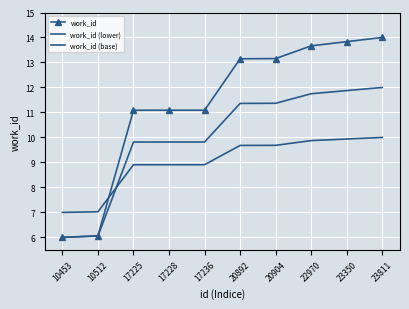

Reading left to right, what are all the values shown in this chart?

work_id: 6.0	6.1	11.1	11.1	11.1	13.1	13.2	13.7	13.8	14.0
work_id (lower): 6.0	6.1	9.8	9.8	9.8	11.4	11.4	11.7	11.9	12.0
work_id (base): 7.0	7.0	8.9	8.9	8.9	9.7	9.7	9.9	9.9	10.0